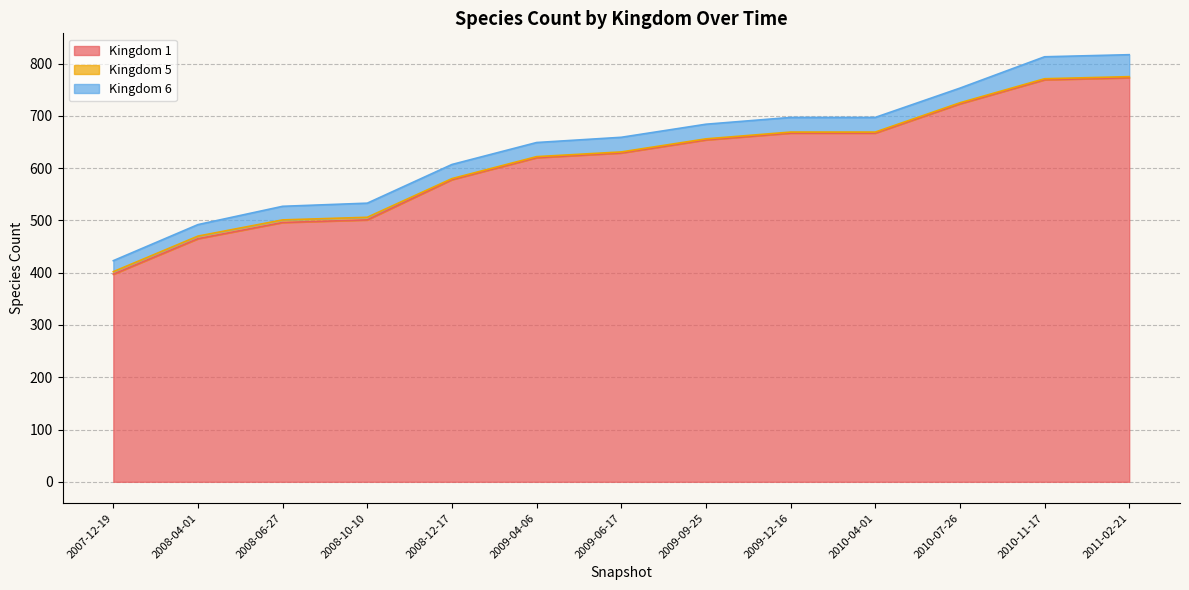

What value does the 5 series have at 2008-12-17?

2